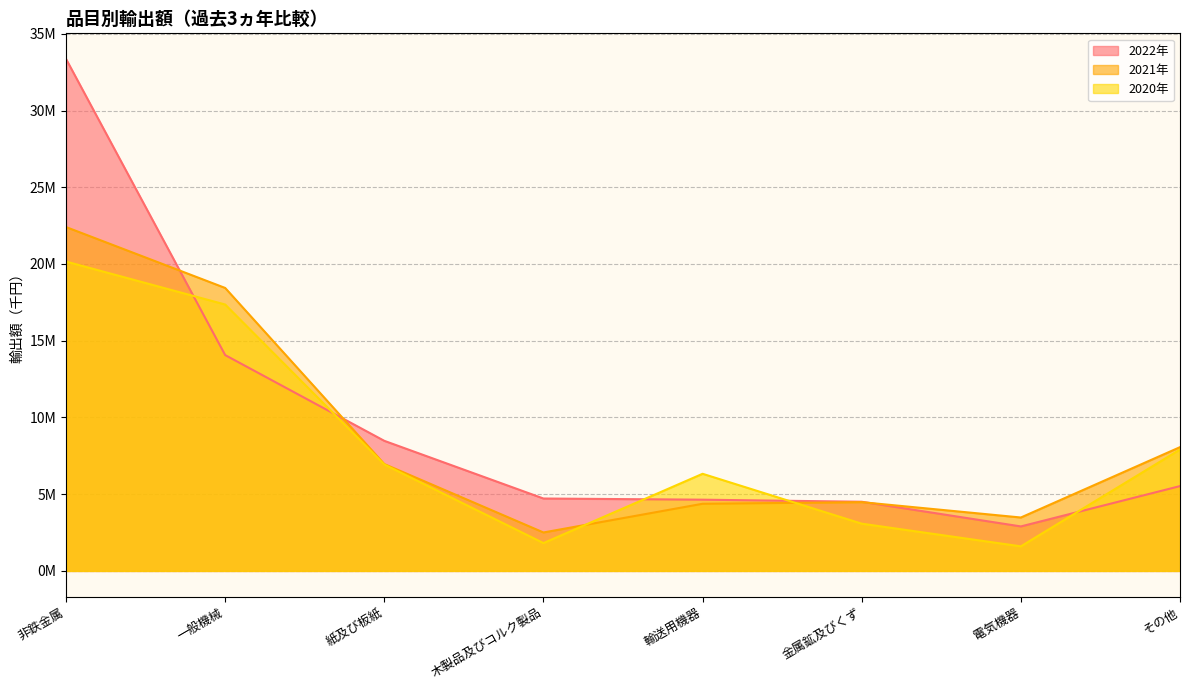

At 金属鉱及びくず, list the series in order from smallest to largest.

2020年, 2021年, 2022年